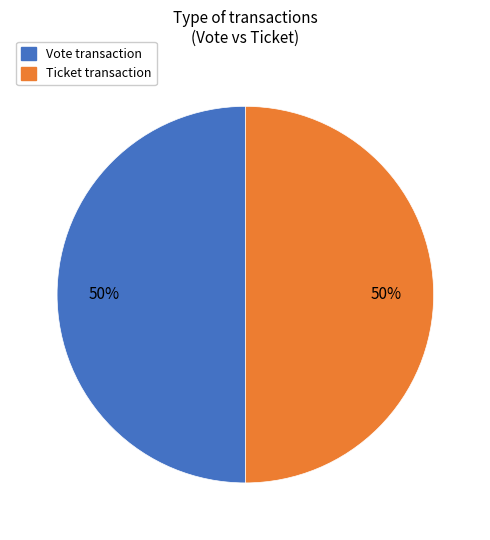

To the nearest percent, what is the average slice percentage?

50%